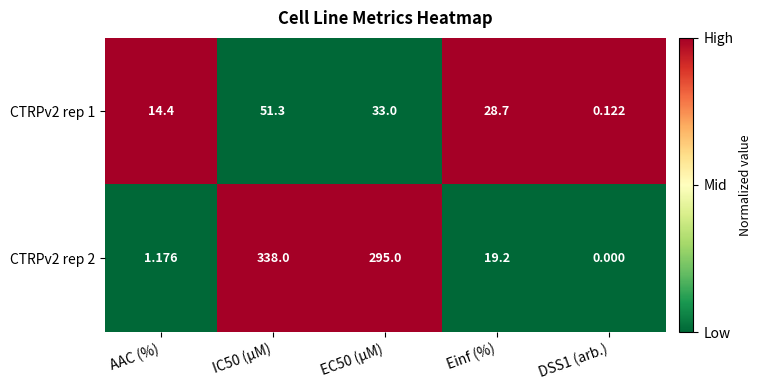

At which label is CTRPv2 rep 1 closest to 25?

Einf (%)